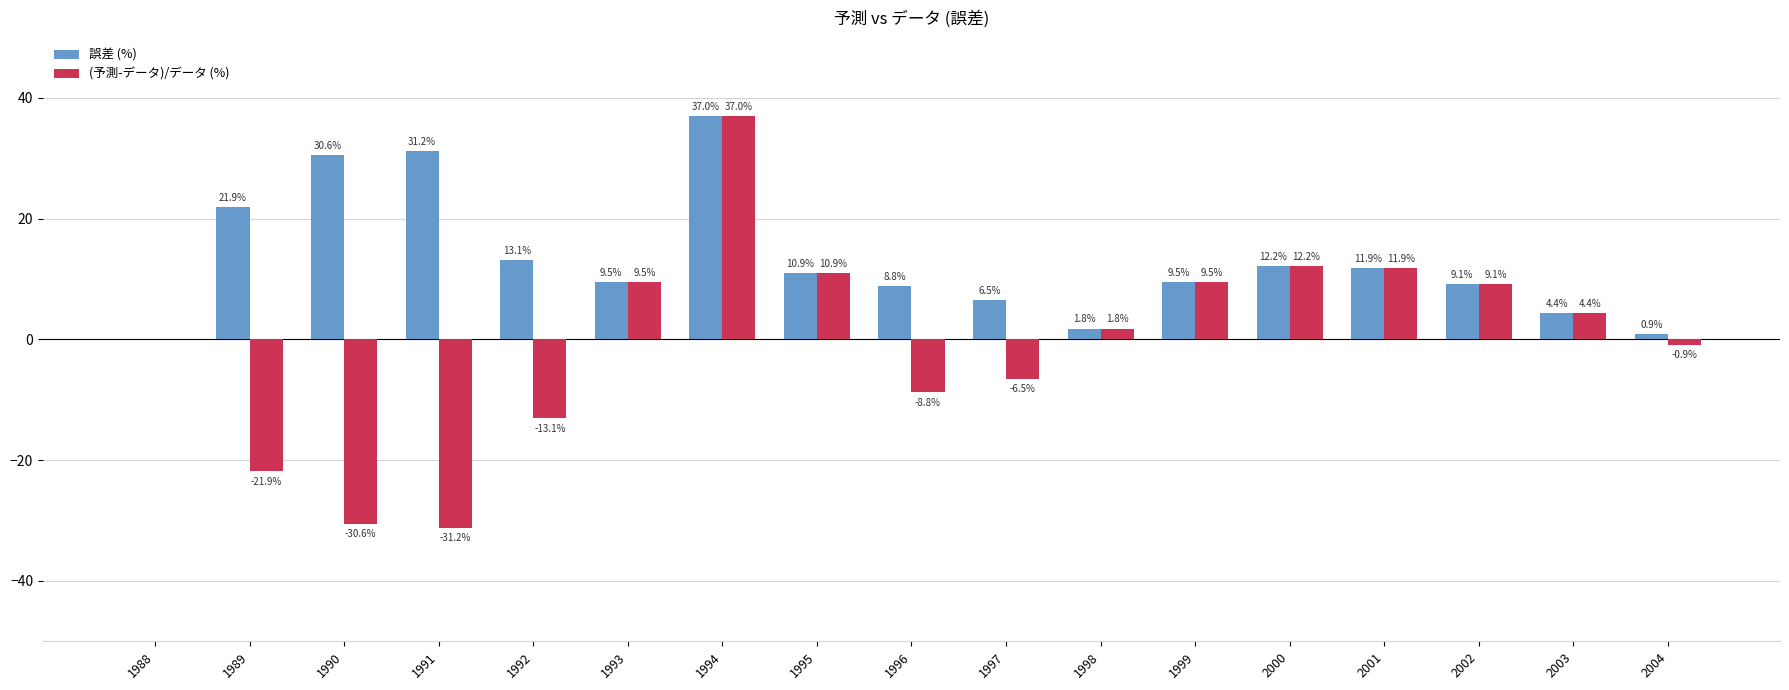

What are all the series names shown in the legend?

誤差 (%), (予測-データ)/データ (%)